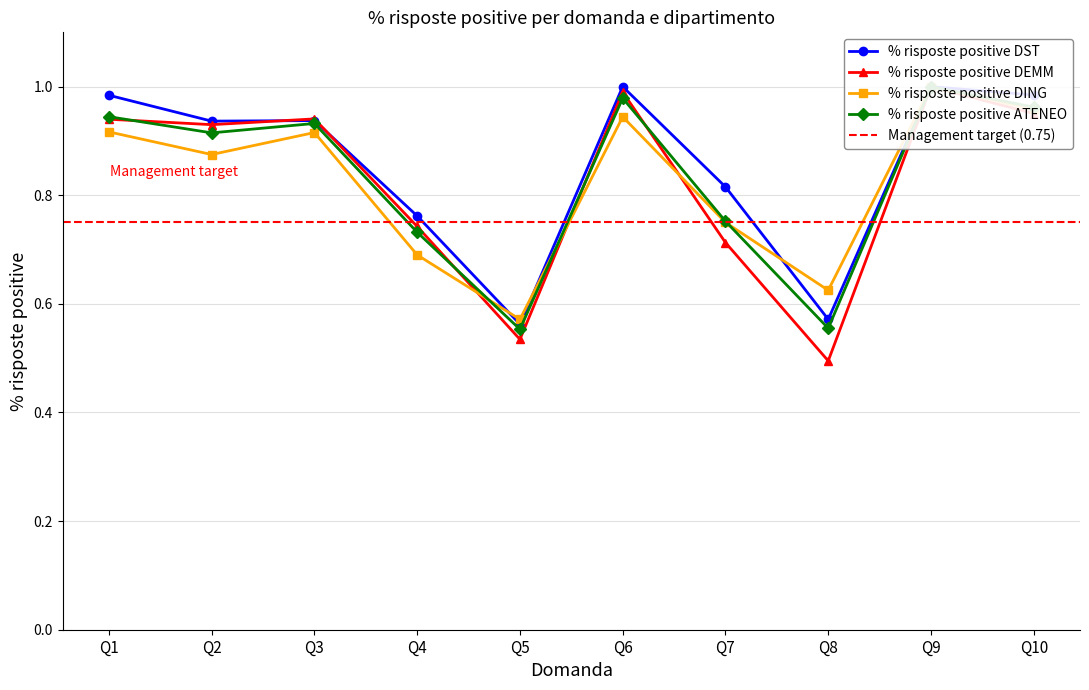

Reading left to right, transcribe all the data shown in this chart.

% risposte positive DST: Q1=1.0	Q2=0.9	Q3=0.9	Q4=0.8	Q5=0.6	Q6=1.0	Q7=0.8	Q8=0.6	Q9=1.0	Q10=1.0
% risposte positive DEMM: Q1=0.9	Q2=0.9	Q3=0.9	Q4=0.7	Q5=0.5	Q6=1.0	Q7=0.7	Q8=0.5	Q9=1.0	Q10=1.0
% risposte positive DING: Q1=0.9	Q2=0.9	Q3=0.9	Q4=0.7	Q5=0.6	Q6=0.9	Q7=0.8	Q8=0.6	Q9=1.0	Q10=1.0
% risposte positive ATENEO: Q1=0.9	Q2=0.9	Q3=0.9	Q4=0.7	Q5=0.6	Q6=1.0	Q7=0.8	Q8=0.6	Q9=1.0	Q10=1.0